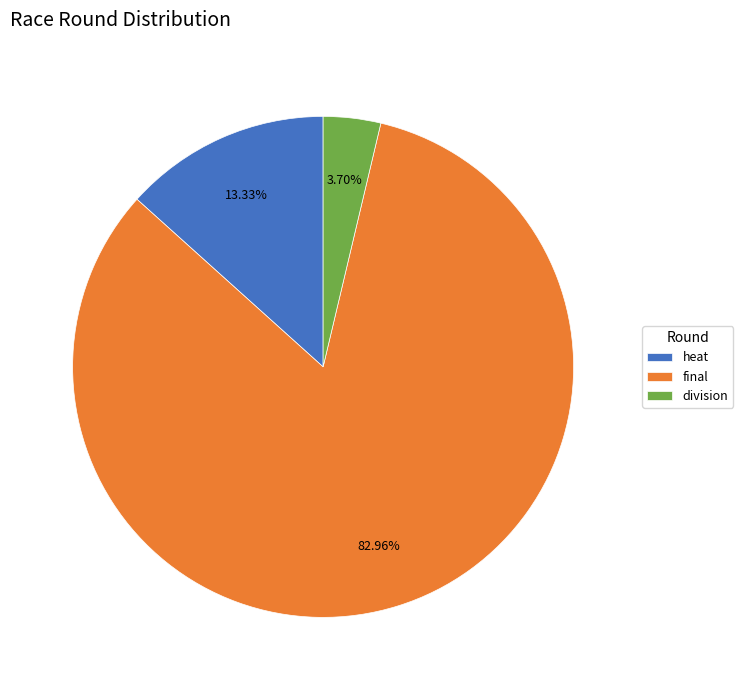

What is the largest slice in the pie chart?

final